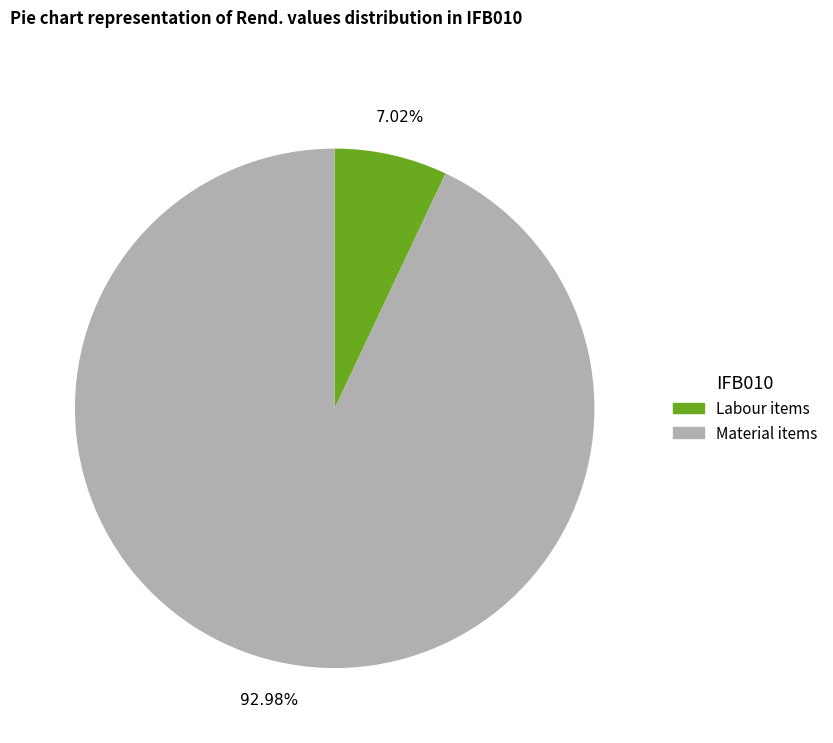

Combined, do Material items and Labour items account for over 50%?

Yes